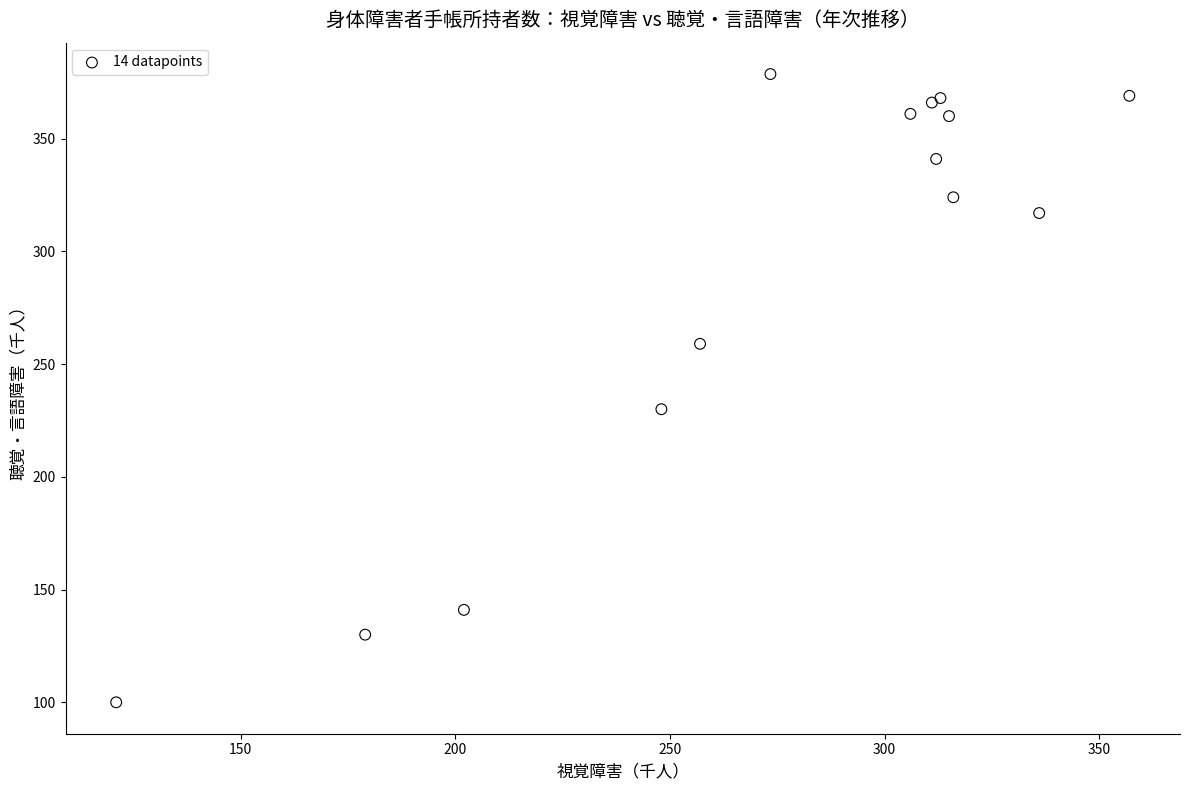

What Y value in the scatter plot is closest to 239?

230.0